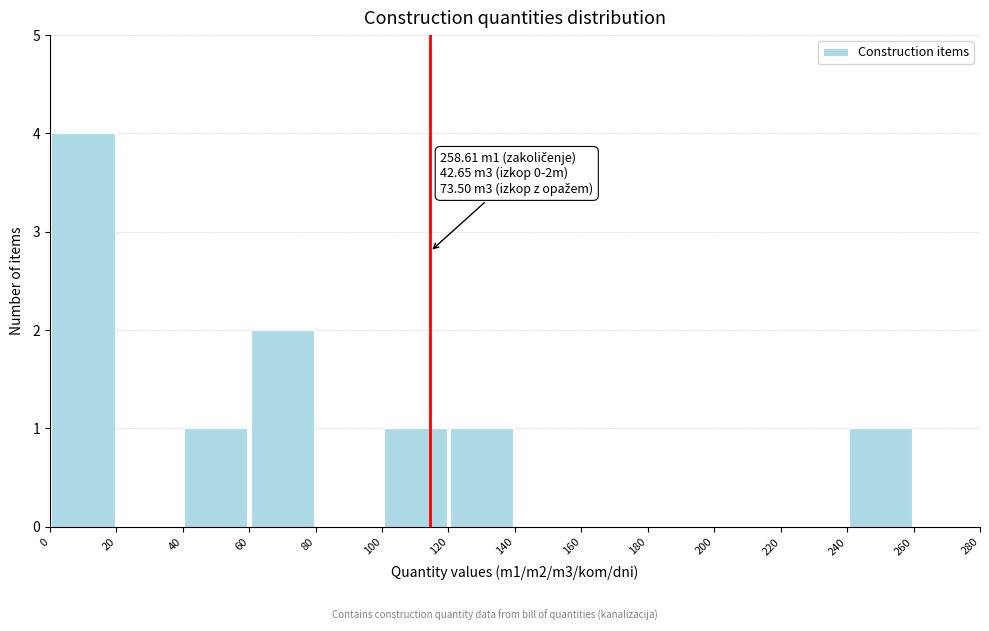

Over which range of the x-axis is the bar tallest?

0 to 20